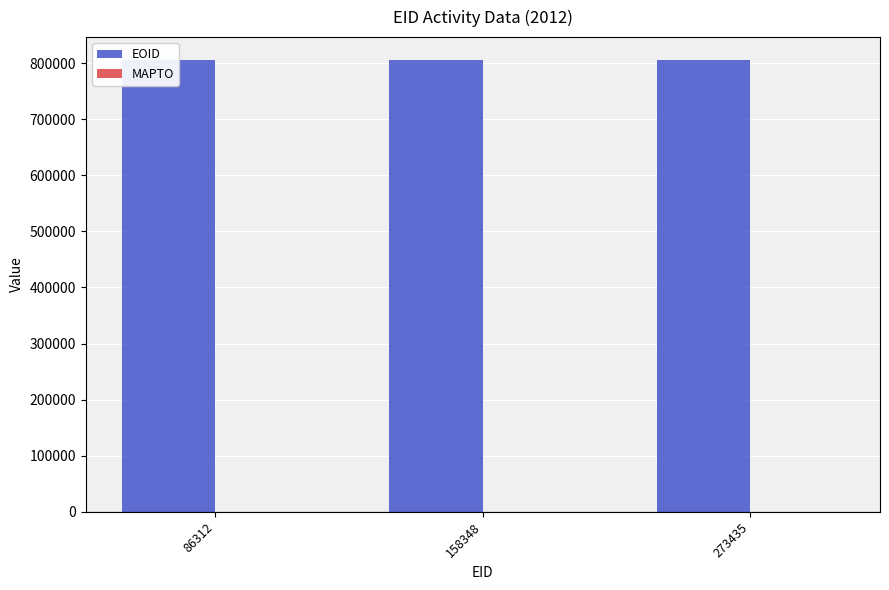

Which series has the widest spread of values?

EOID